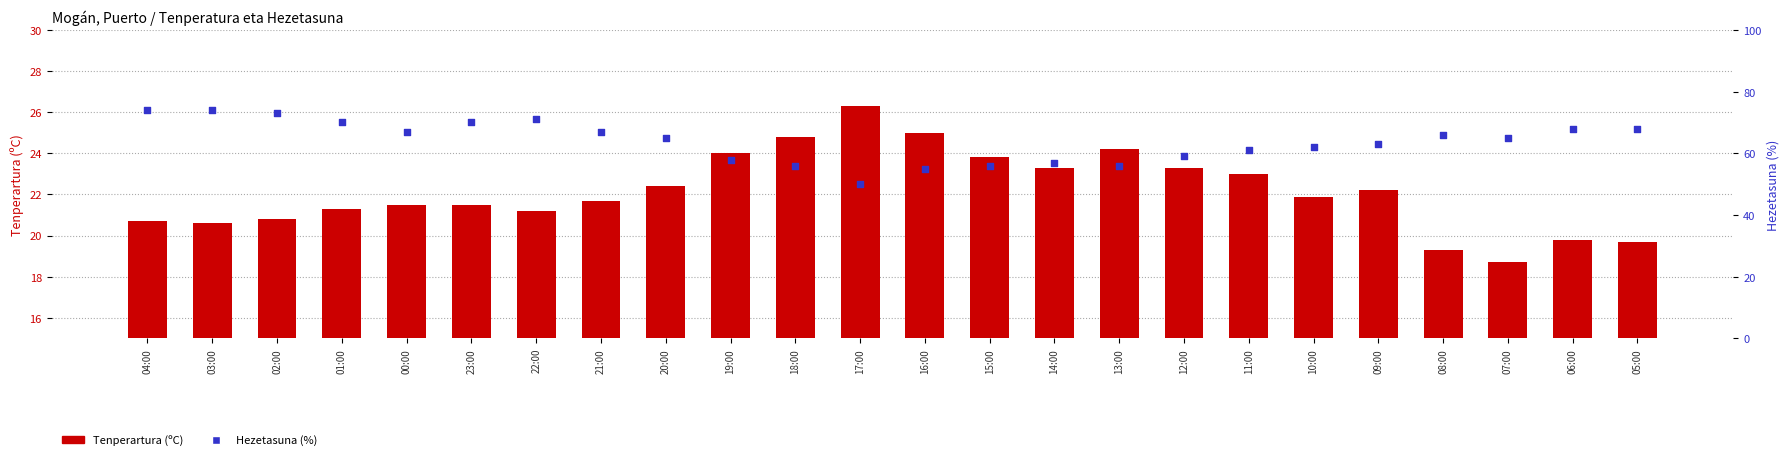

What is the total value across all series at 19:00?

47.7